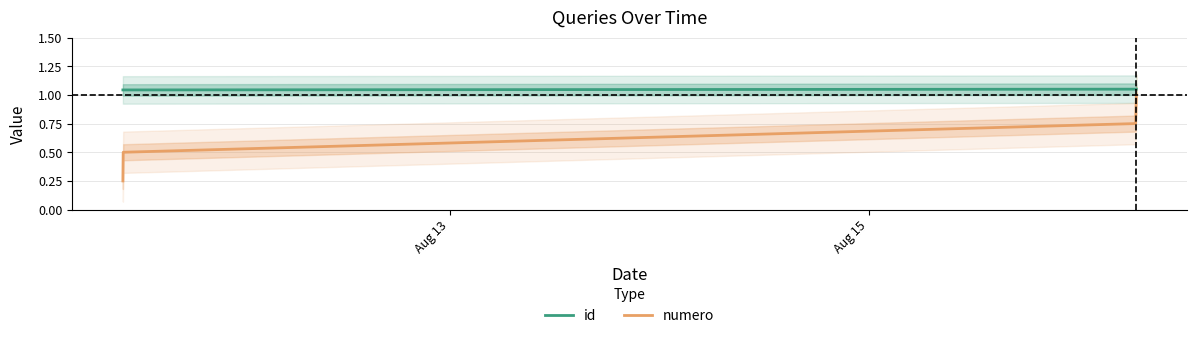

True or false: numero and id cross at least once.

False